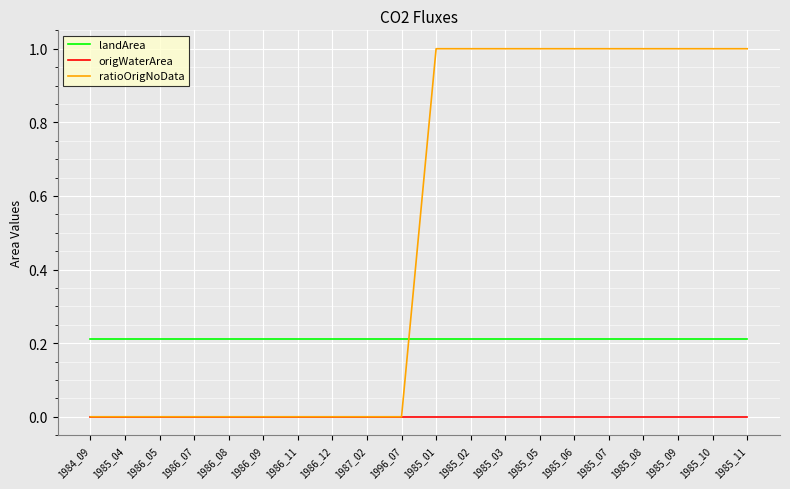

What is the lowest value of the landArea series?

0.2